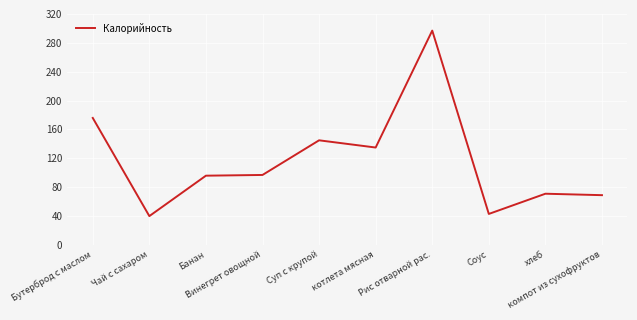

What is the smallest value displayed?

40